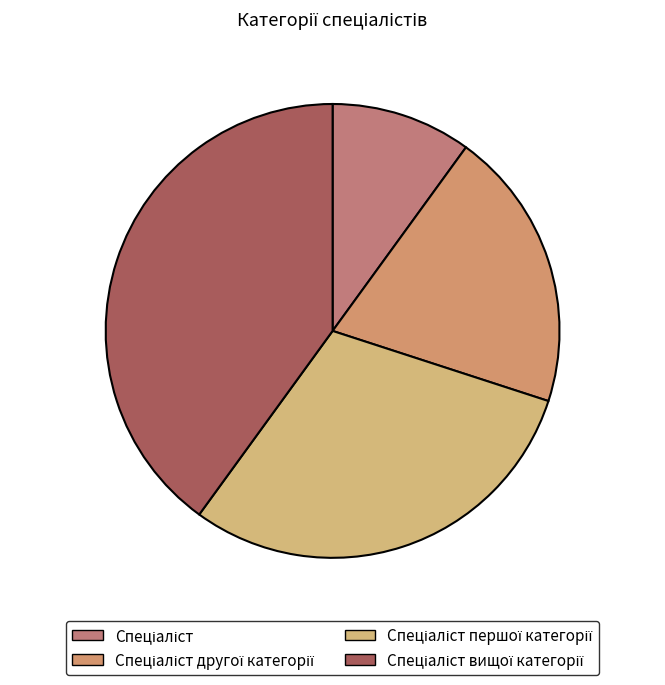

Combined, what portion of the pie is Спеціаліст and Спеціаліст вищої категорії?

50.0%